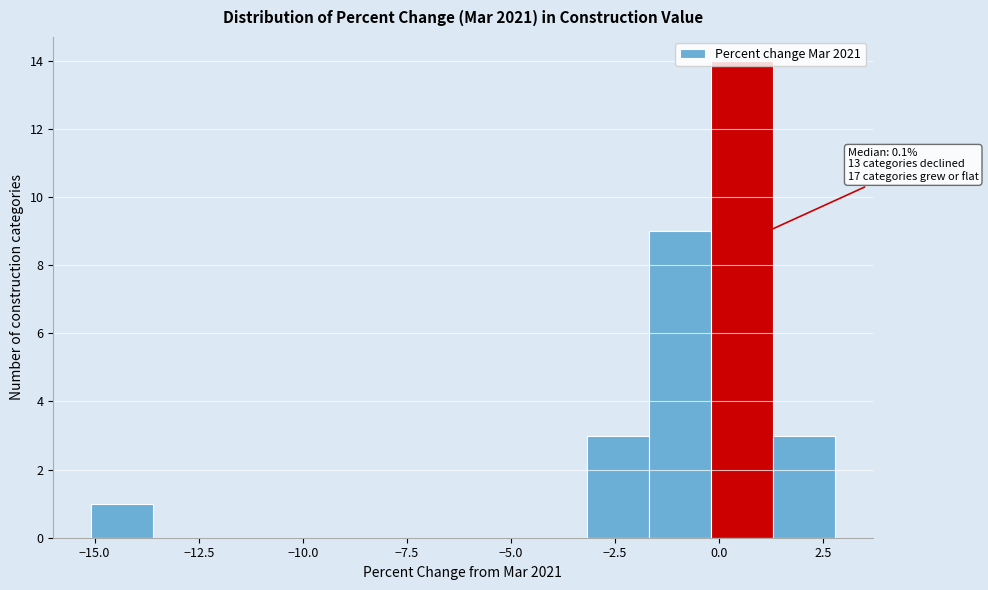

Around what value on the x-axis is the tallest bar? Give the approximate position of its centre, as read against the axis.

0.5